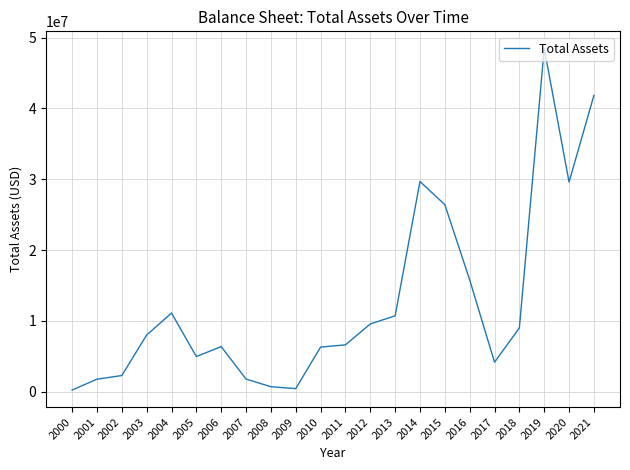

What is the maximum value shown in the chart?

48467000